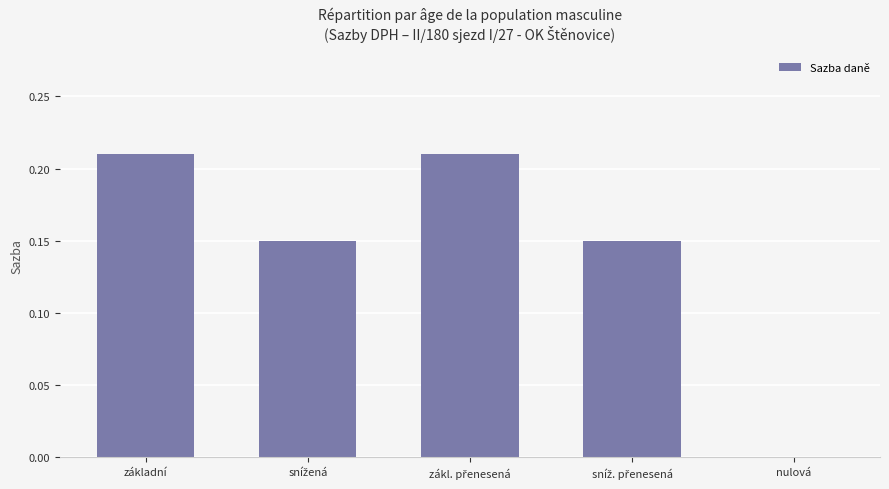

How many values are above zero?

4